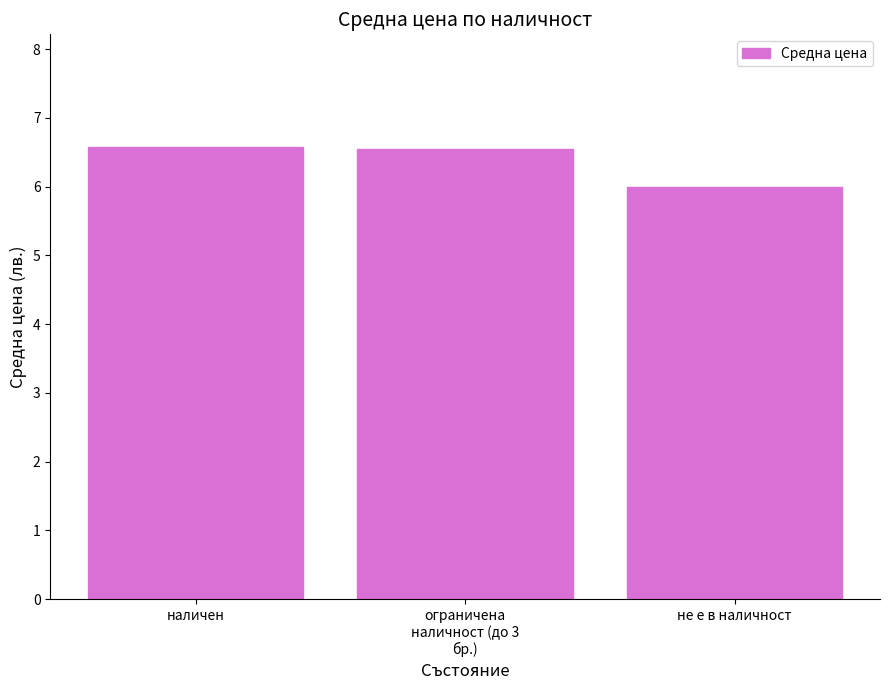

What is the sum of the values at не е в наличност and наличен?

12.6